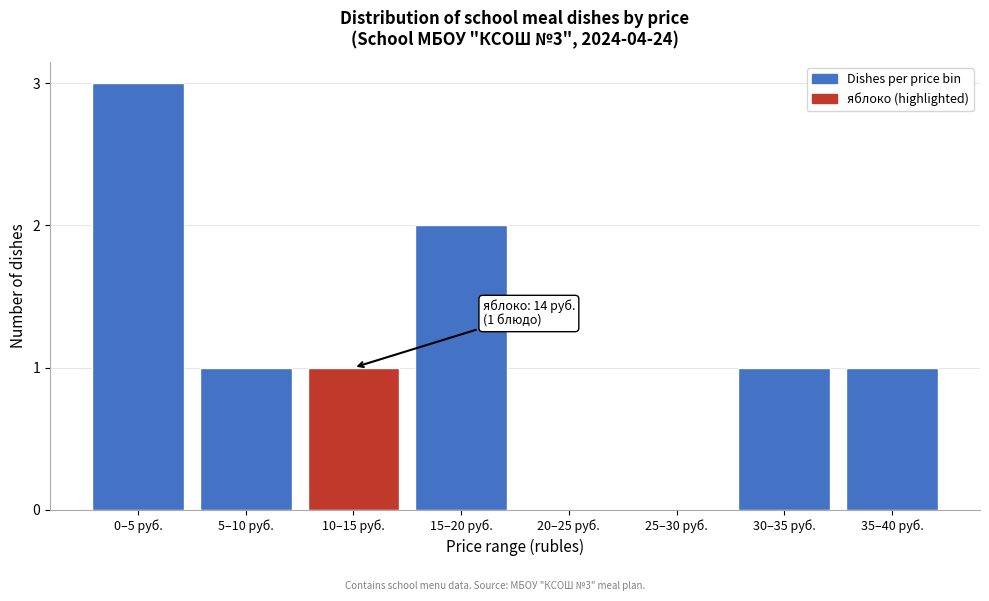

Reading left to right, list all the values displayed in this chart.

0–5 руб.=3	5–10 руб.=1	10–15 руб.=1	15–20 руб.=2	20–25 руб.=0	25–30 руб.=0	30–35 руб.=1	35–40 руб.=1